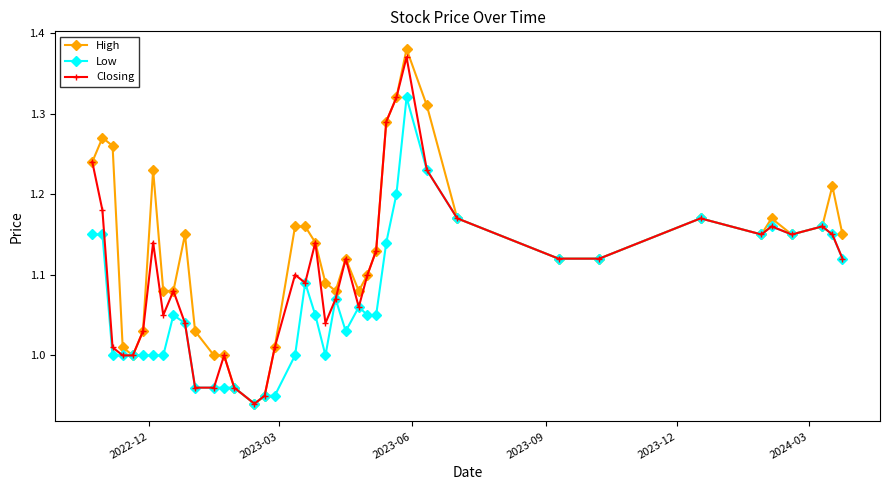

Rank the series by their average value, from lowest to highest.

Low, Closing, High